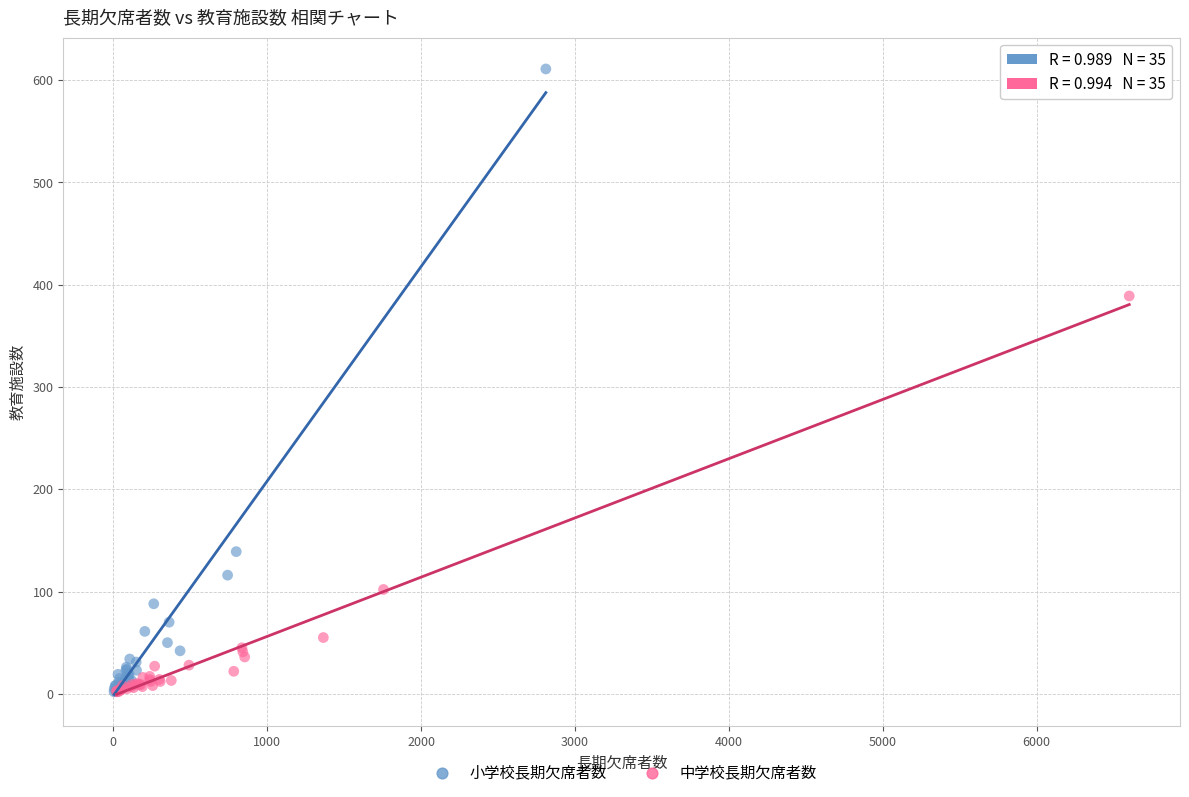

Which series contains the highest Y value?

小学校長期欠席者数